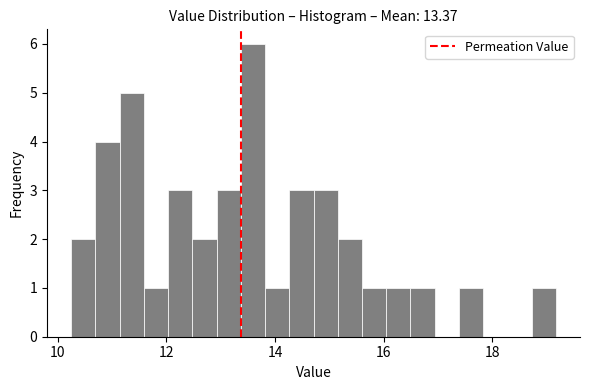

Read against the x-axis, roughly where is the centre of the tallest bar?

13.6